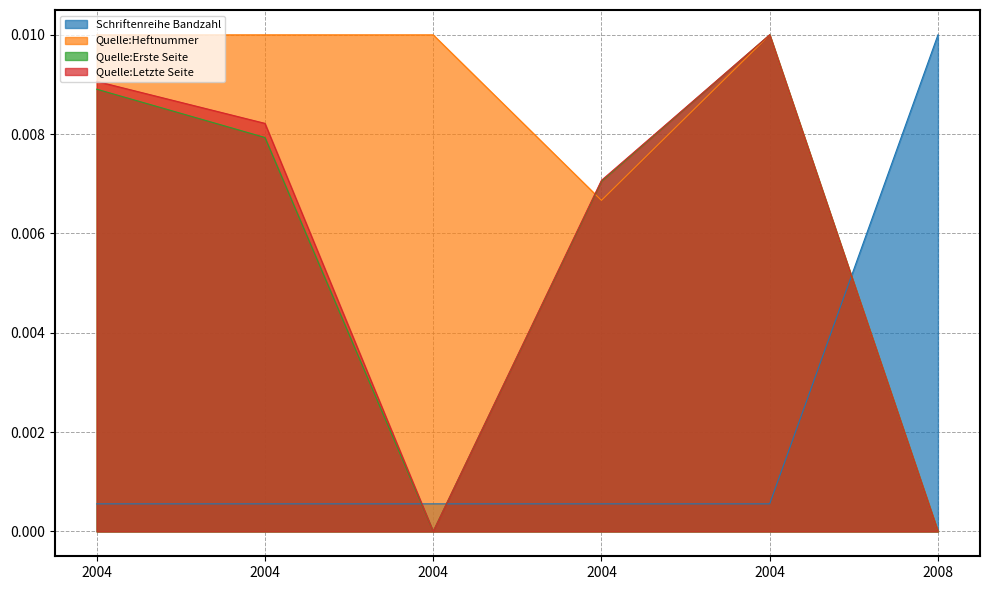

Count the Quelle:Letzte Seite values in the range 0 to 1.

6